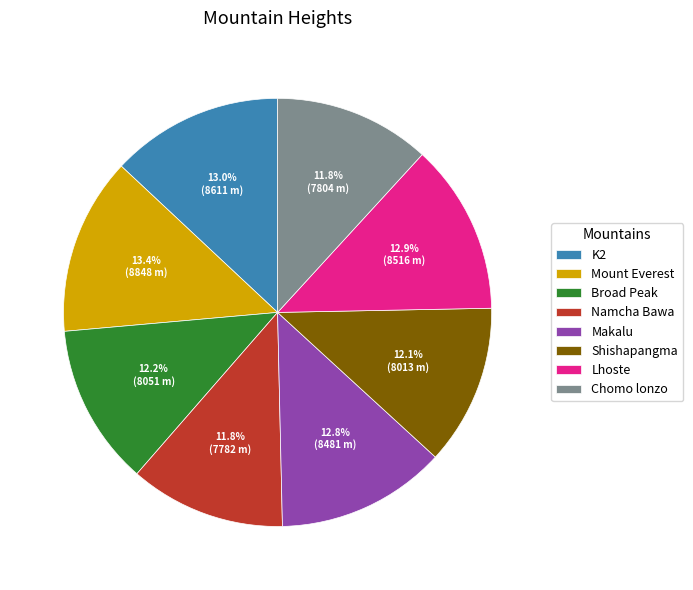

Is it true that Mount Everest is 13% of the pie?

True